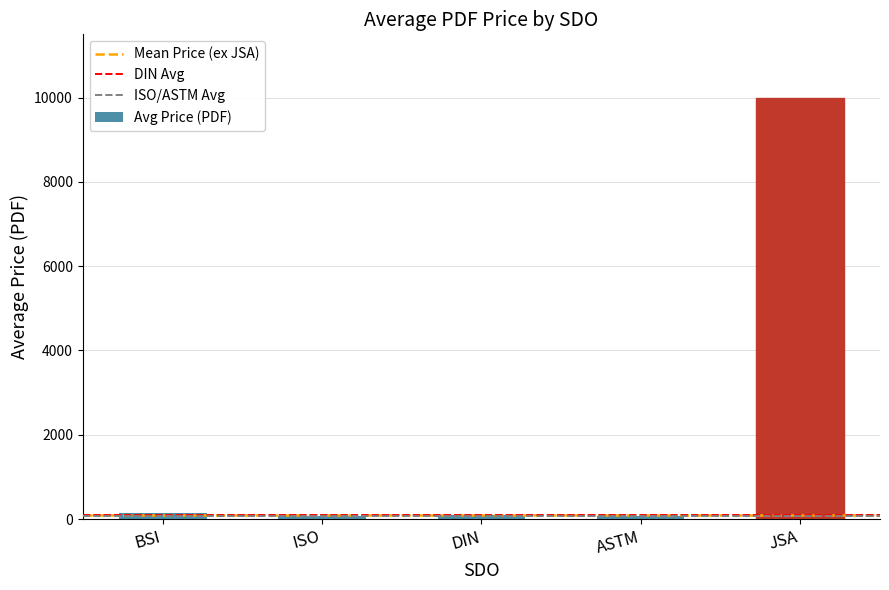

What is the average value?

2073.3